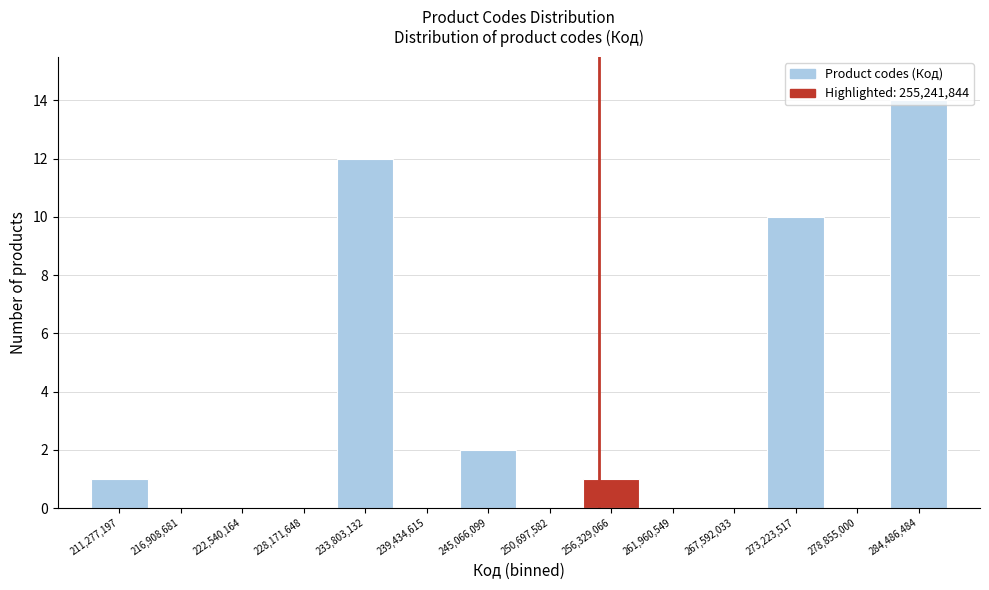

Reading left to right, transcribe this chart: for each bar, give the range it covers on the x-axis and its height. Neither the bar edges nor the heights are printed on the chart, so give them approximately, as read against the axes.

208000000 to 214000000: 1
214000000 to 220000000: 0
220000000 to 225000000: 0
225000000 to 231000000: 0
231000000 to 237000000: 12
237000000 to 242000000: 0
242000000 to 248000000: 2
248000000 to 254000000: 0
254000000 to 259000000: 1
259000000 to 265000000: 0
265000000 to 270000000: 0
270000000 to 276000000: 10
276000000 to 282000000: 0
282000000 to 287000000: 14